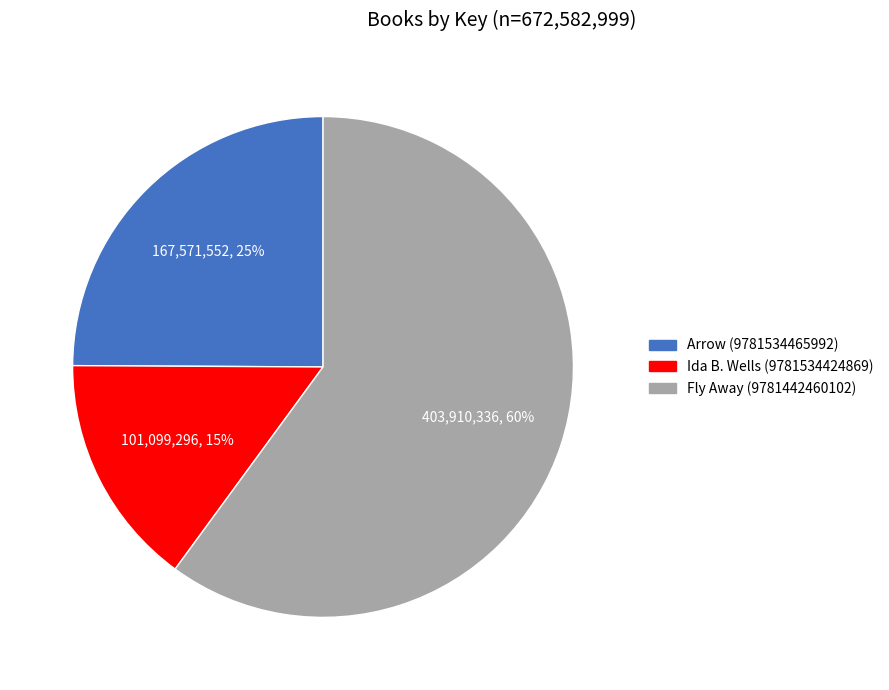

Is the sum of Arrow (9781534465992) and Fly Away (9781442460102) greater than half?

Yes